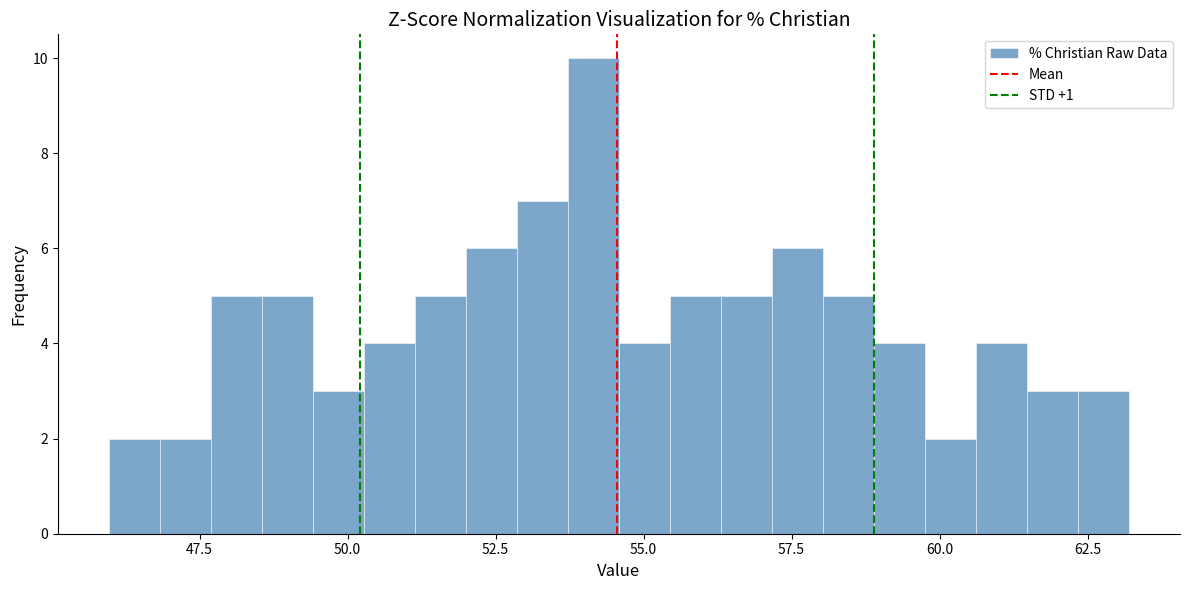

Read against the x-axis, roughly where is the centre of the tallest bar?

54.0